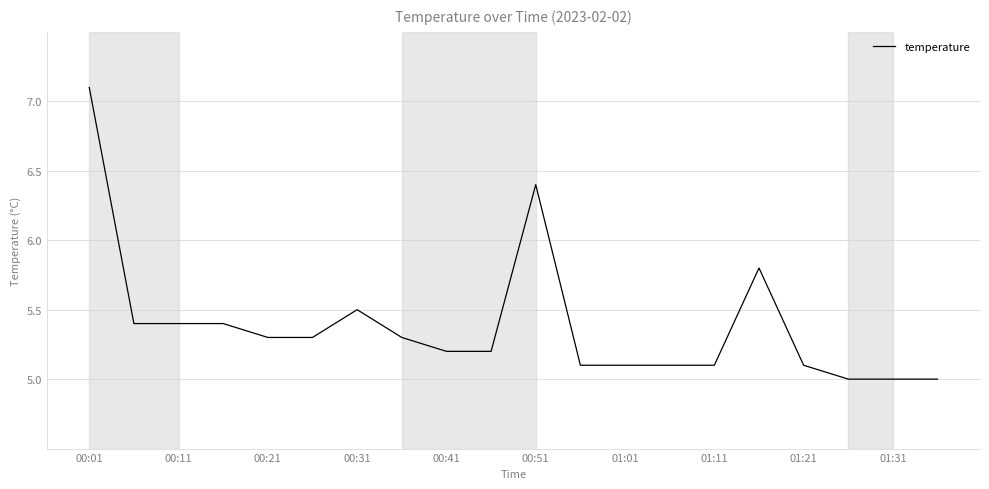

What is the difference between the maximum and minimum values?

2.1